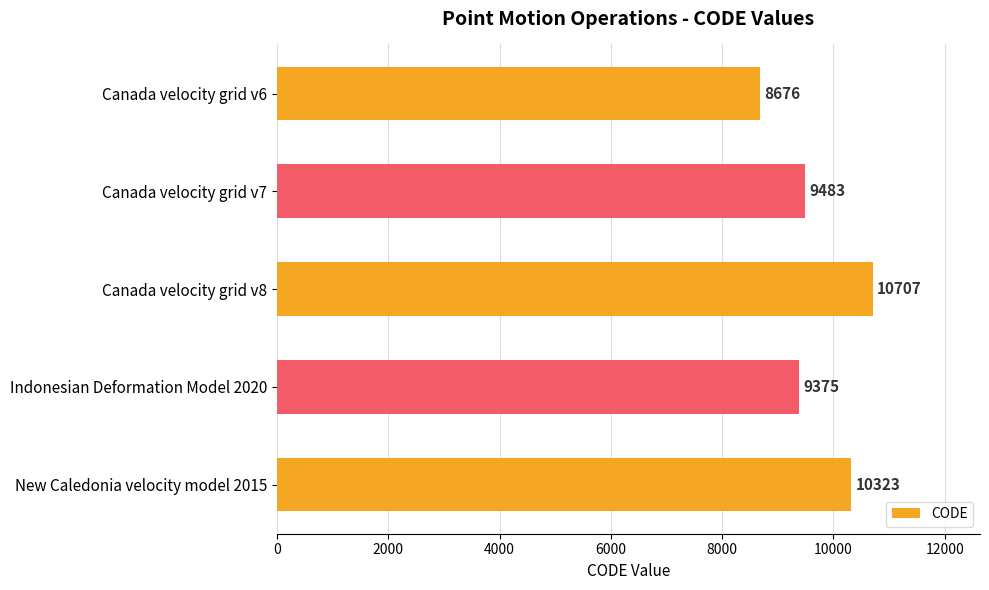

Where is the data nearest to the value 9691?

Canada velocity grid v7